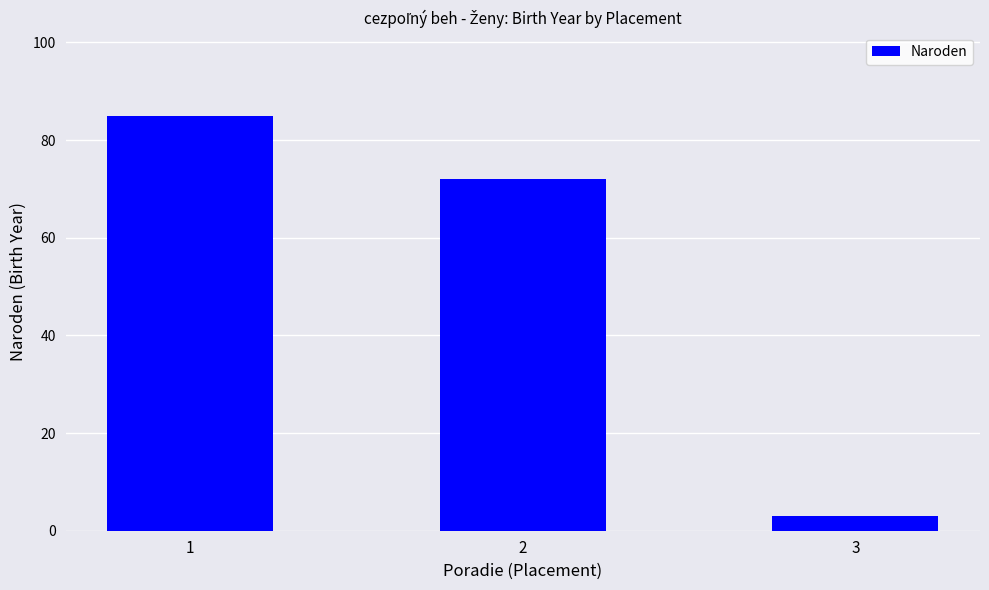

What is the difference between the values at 3 and 1?

82